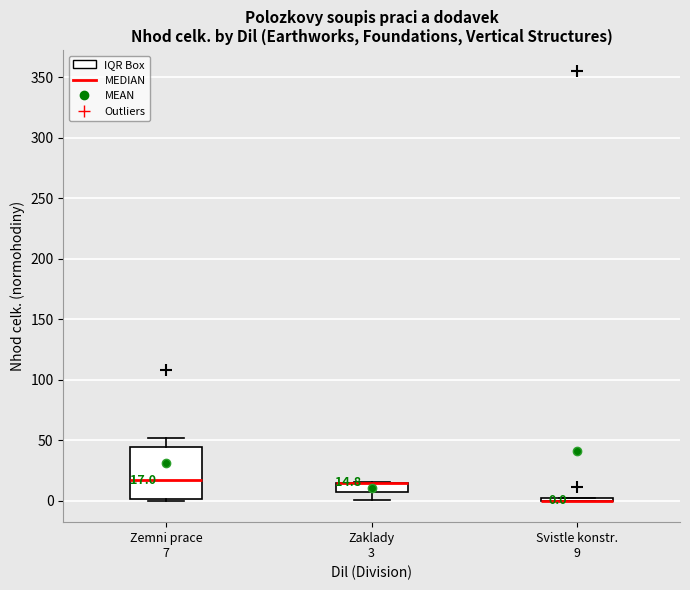

Comparing the boxes themselves (not the whiskers), which one is the tallest?

Zemni prace 7